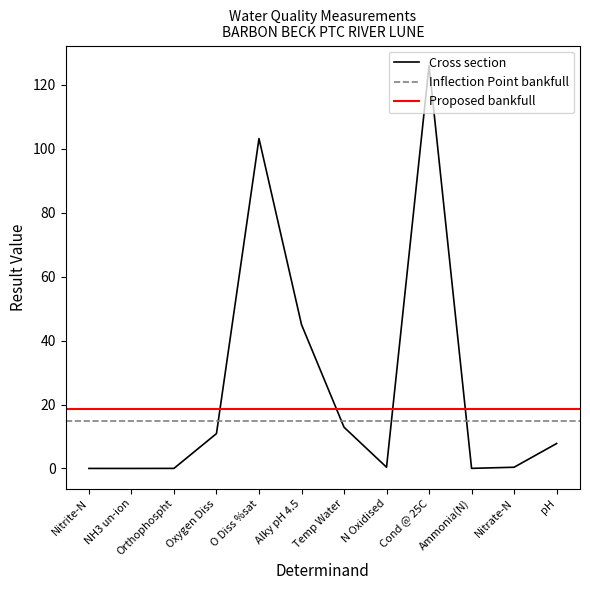

Reading left to right, list all the values displayed in this chart.

Nitrite-N=0.0	NH3 un-ion=0.0	Orthophospht=0.0	Oxygen Diss=10.9	O Diss %sat=103.2	Alky pH 4.5=45.0	Temp Water=12.9	N Oxidised=0.4	Cond @ 25C=126.0	Ammonia(N)=0.0	Nitrate-N=0.4	pH=7.8